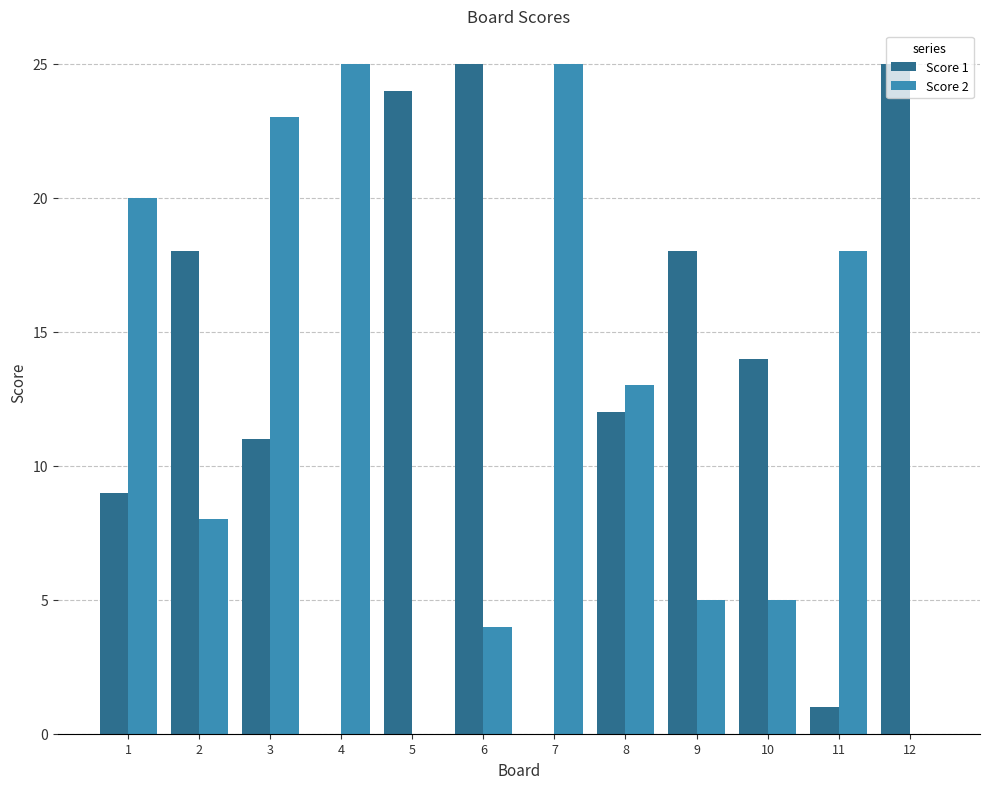

What is the maximum value shown in the chart?

25